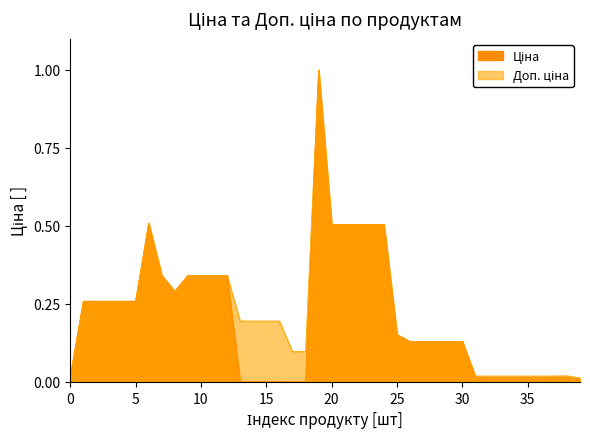

True or false: Ціна has more than 2 interior local peaks.

True